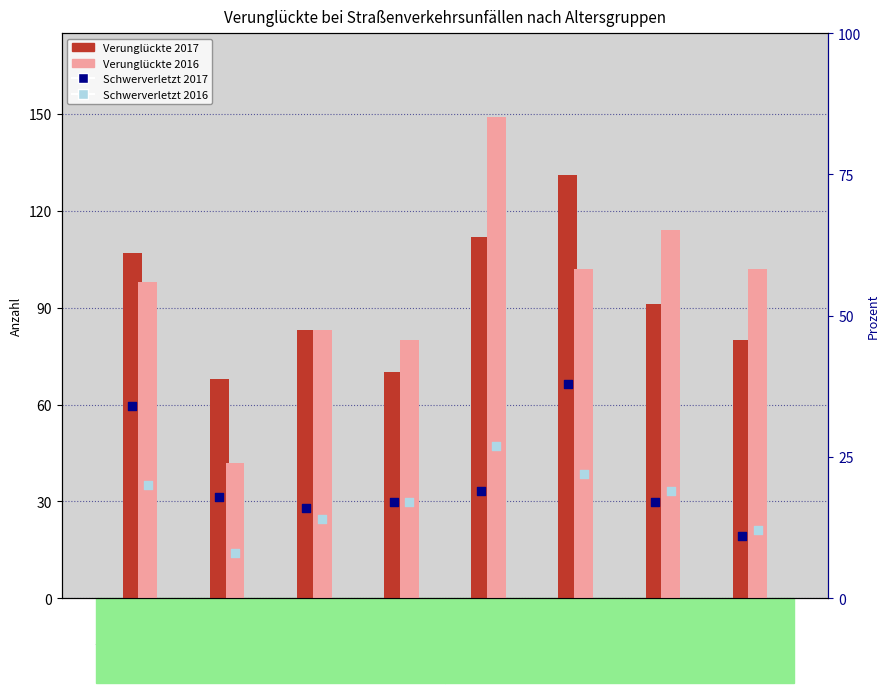

At which category is the sum across all series the highest?

25 - 30